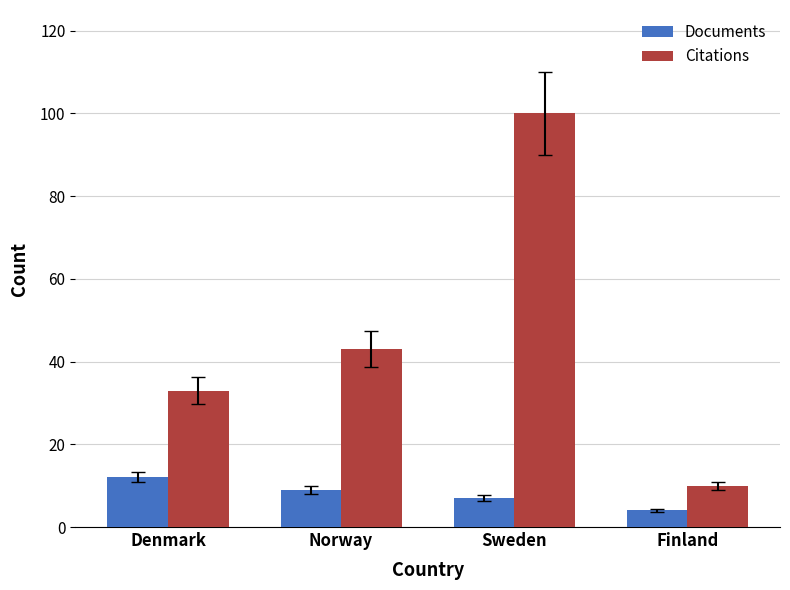

What value does the Documents series have at Norway?

9